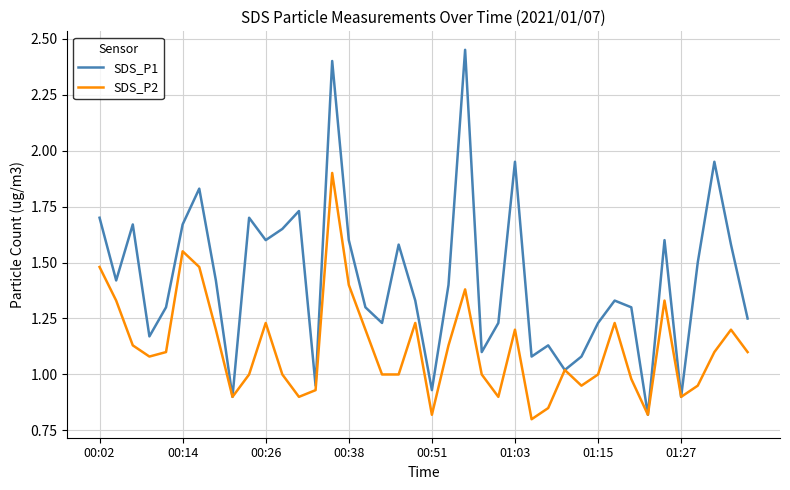

What is the sum of all SDS_P1 values?

57.0